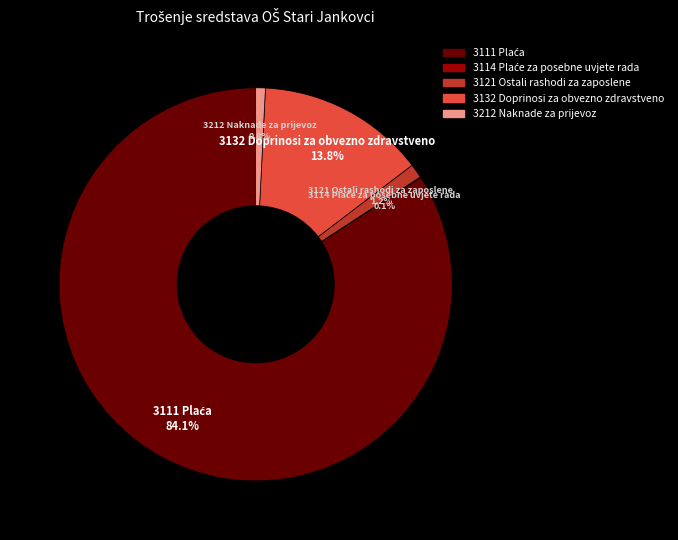

How much of the chart is everything except 3121 Ostali rashodi za zaposlene?

98.8%